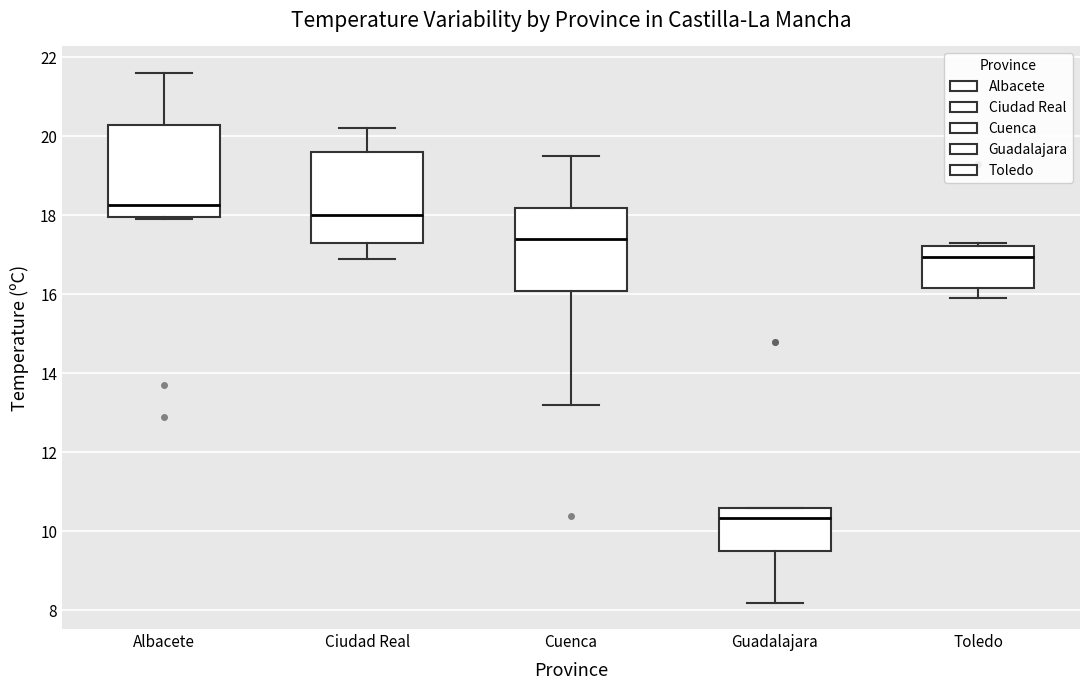

Where does the median line of the box for Ciudad Real sit on the y-axis? The values are not printed on the chart, so give them approximately, as read against the axis.

18.0